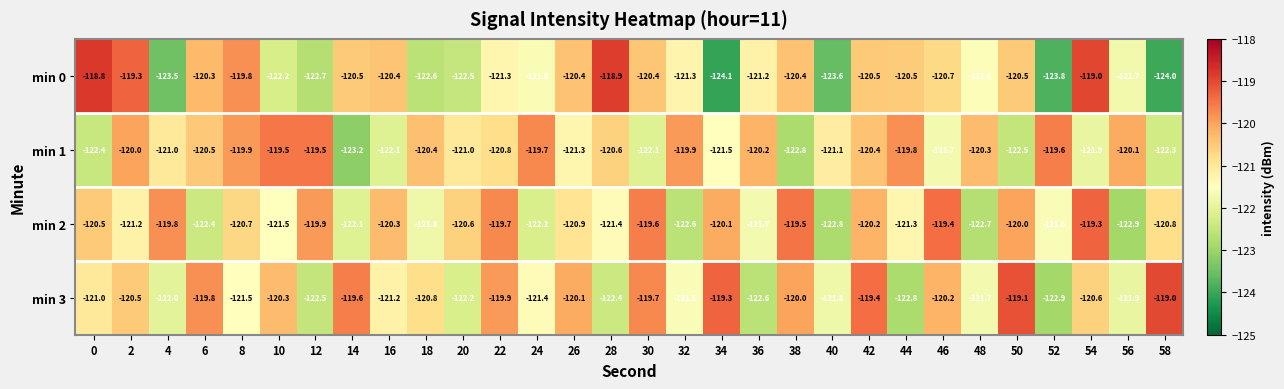

At which label does min 1 reach its peak?

10